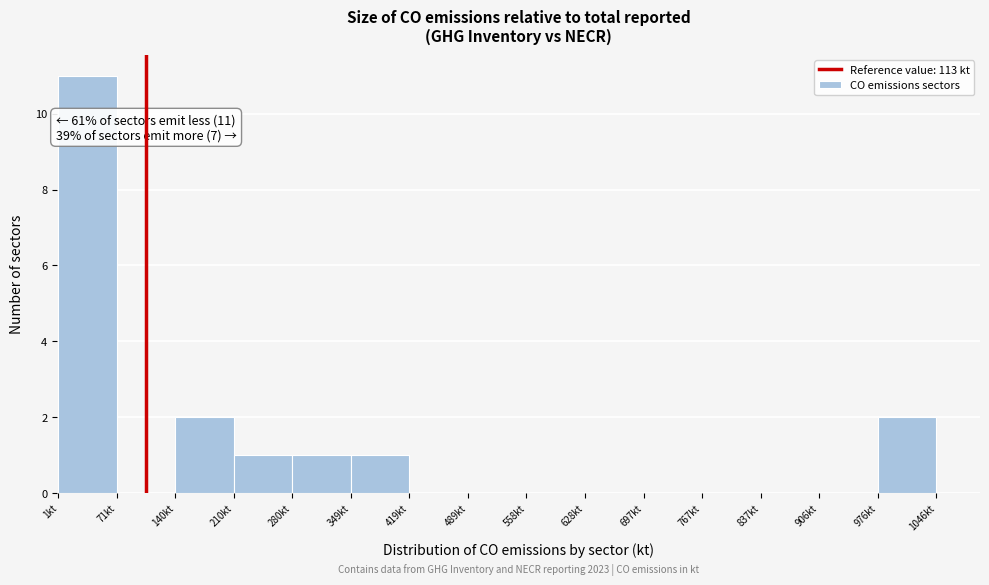

Which range on the x-axis has the tallest bar?

0 to 70